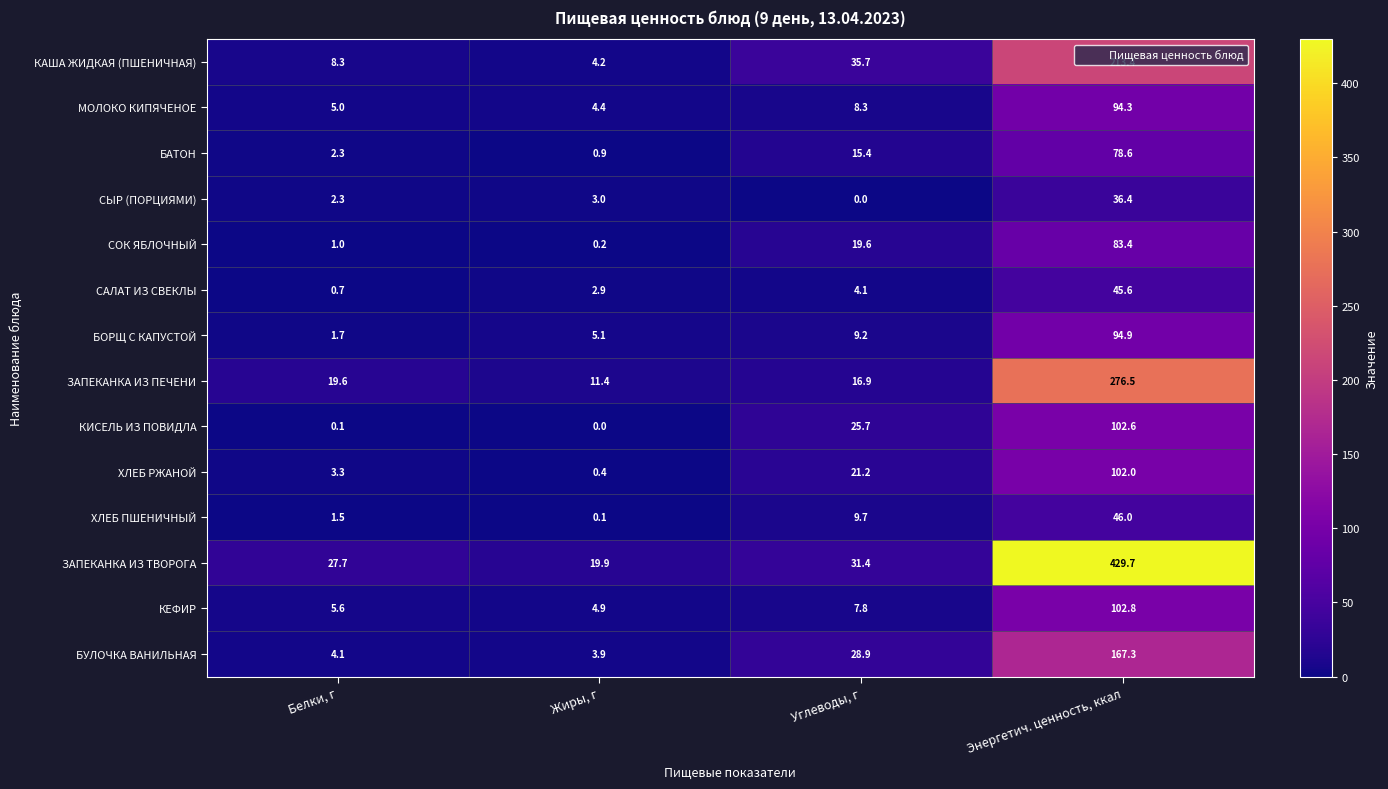

Which series has the largest range (max minus min)?

ЗАПЕКАНКА ИЗ ТВОРОГА